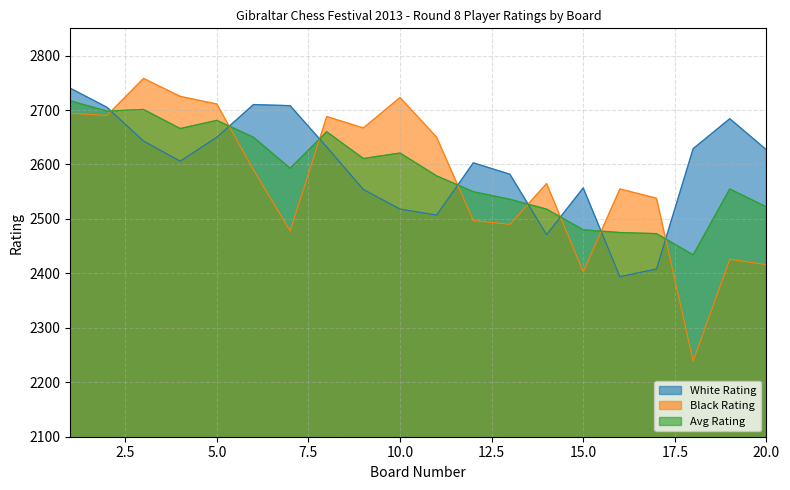

At which category is the sum across all series the highest?

1